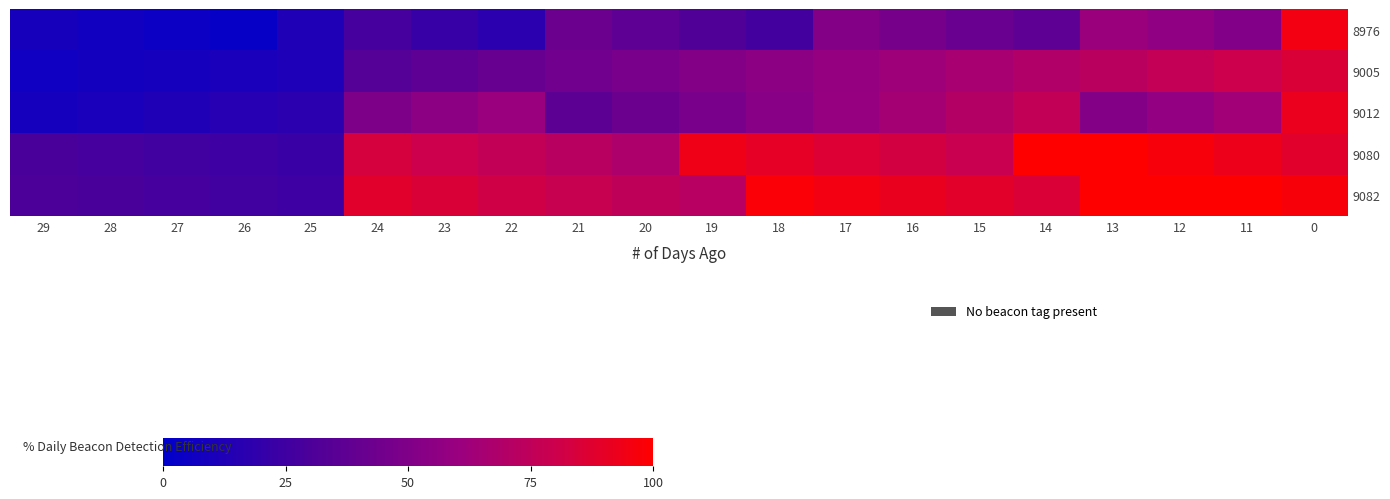

Between 16 and 17, which is larger?

17